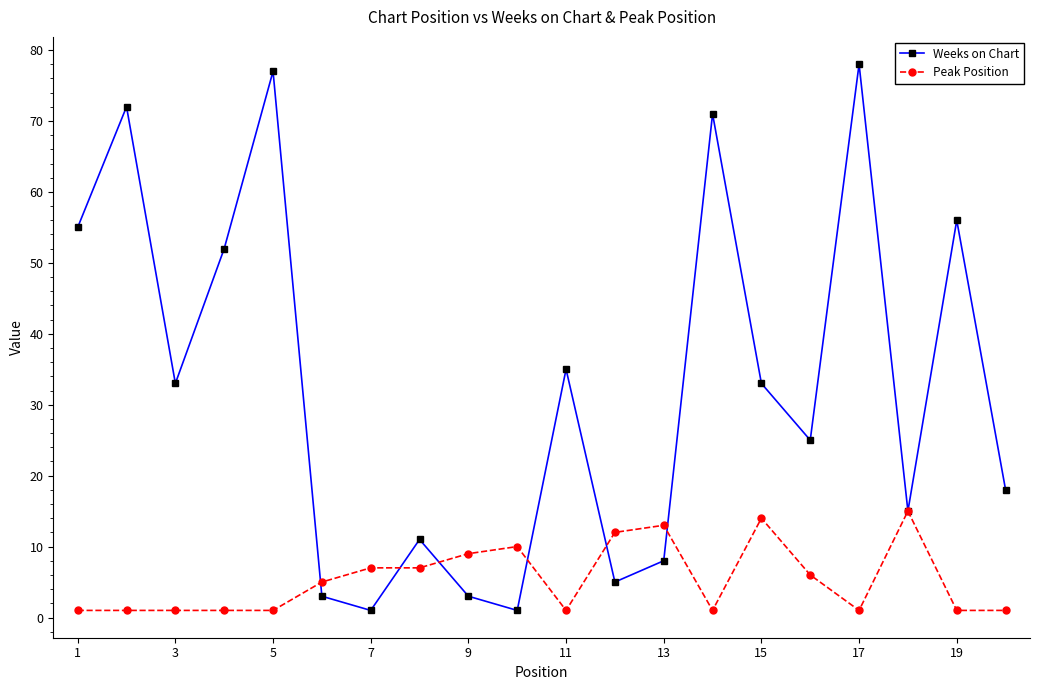

What are all the series names shown in the legend?

Weeks on Chart, Peak Position